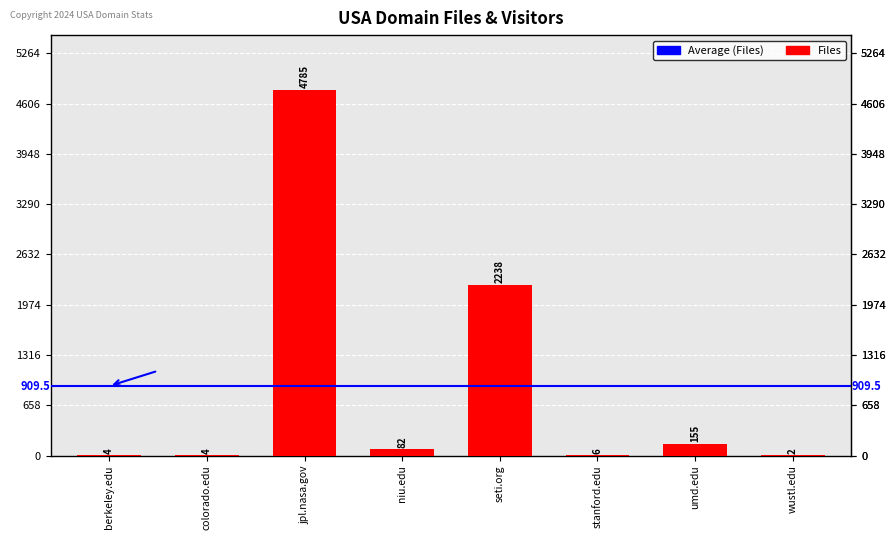

Is it true that the value at colorado.edu is 4?

True